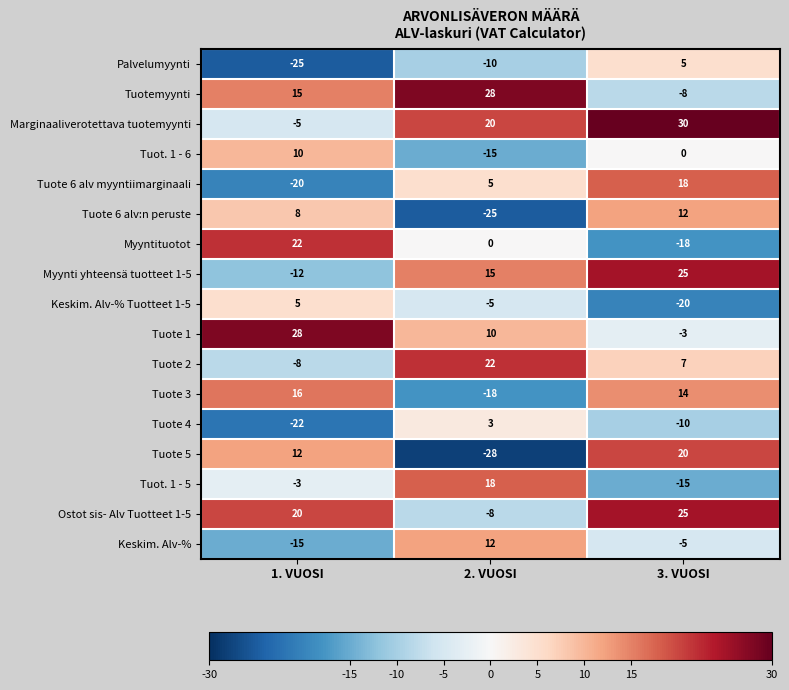

The value of Tuotemyynti at 1. VUOSI is 15. True or false?

True